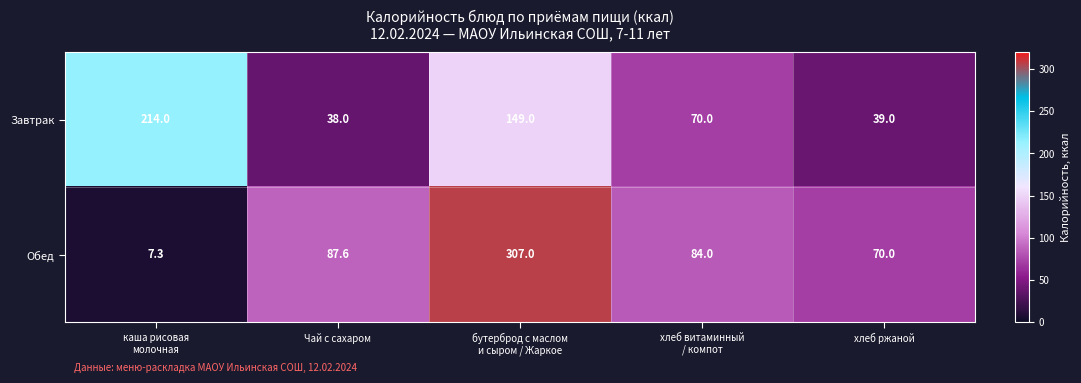

Rank the series by their average value, from lowest to highest.

Завтрак, Обед